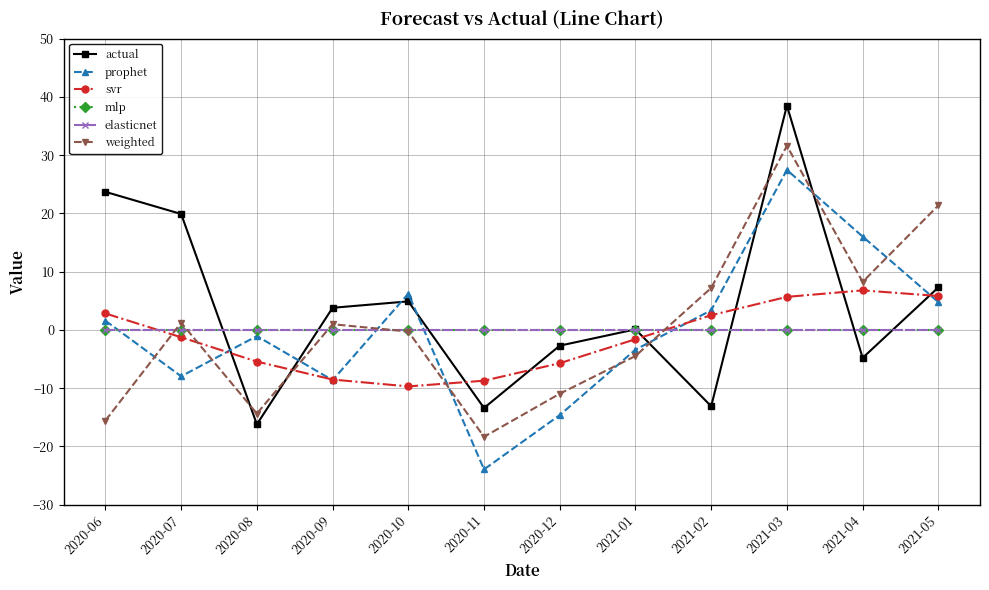

What position from the left is 2021-02?

9